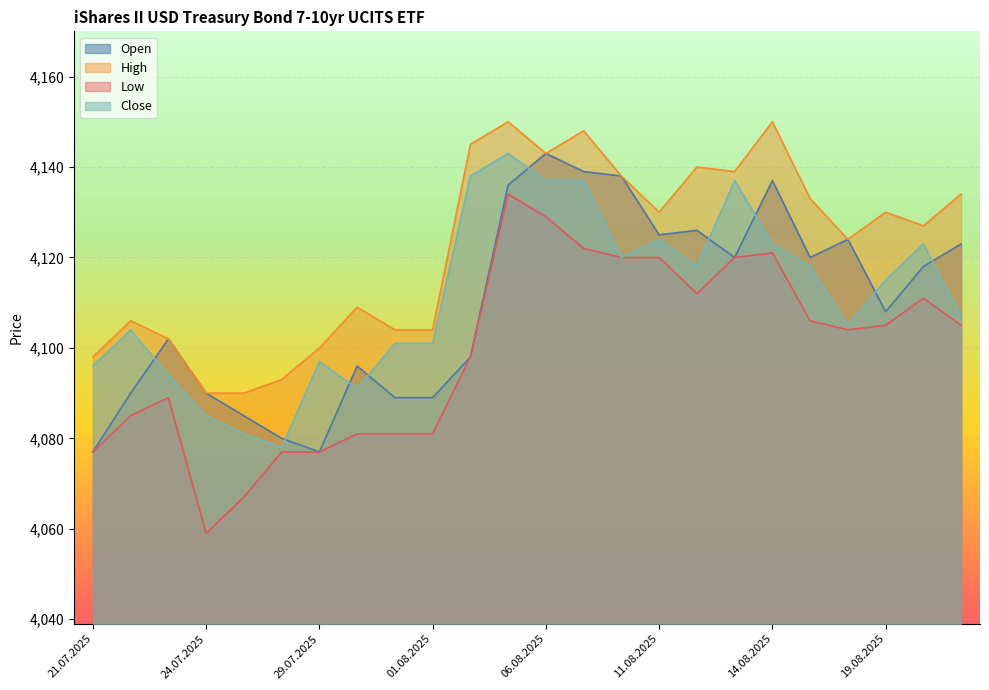

What is the lowest value of the Close series?

4078